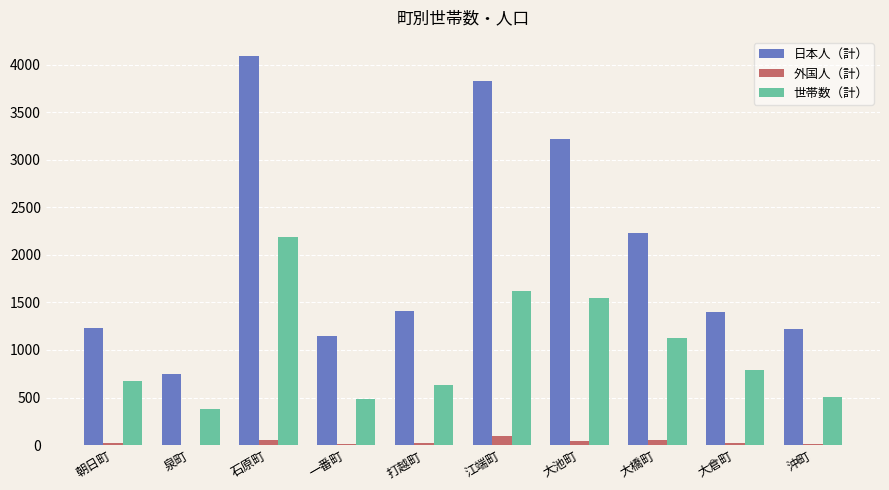

At which category does the chart reach its peak across all series?

石原町